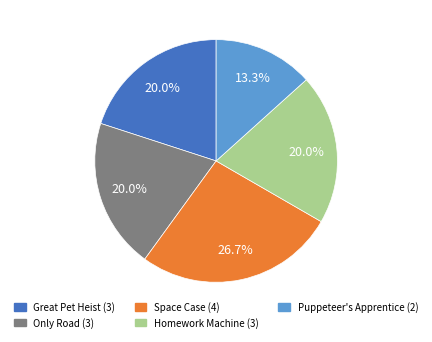

Approximately how many times larger is the value at Homework Machine compared to Puppeteer's Apprentice?

1.5